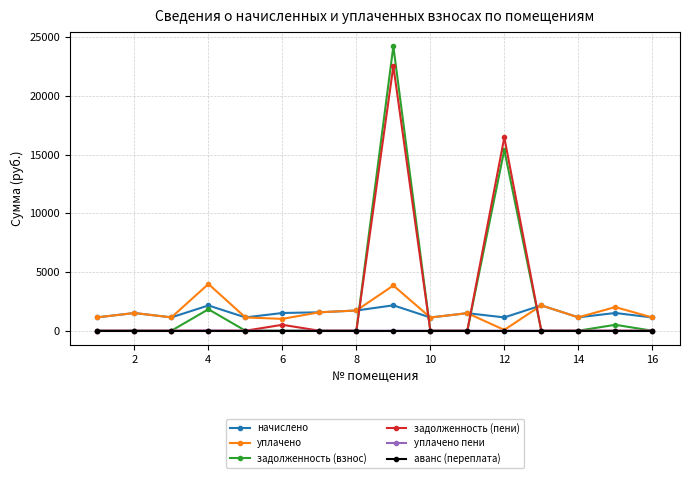

What is the highest value of the задолженность (пени) series?

22553.9